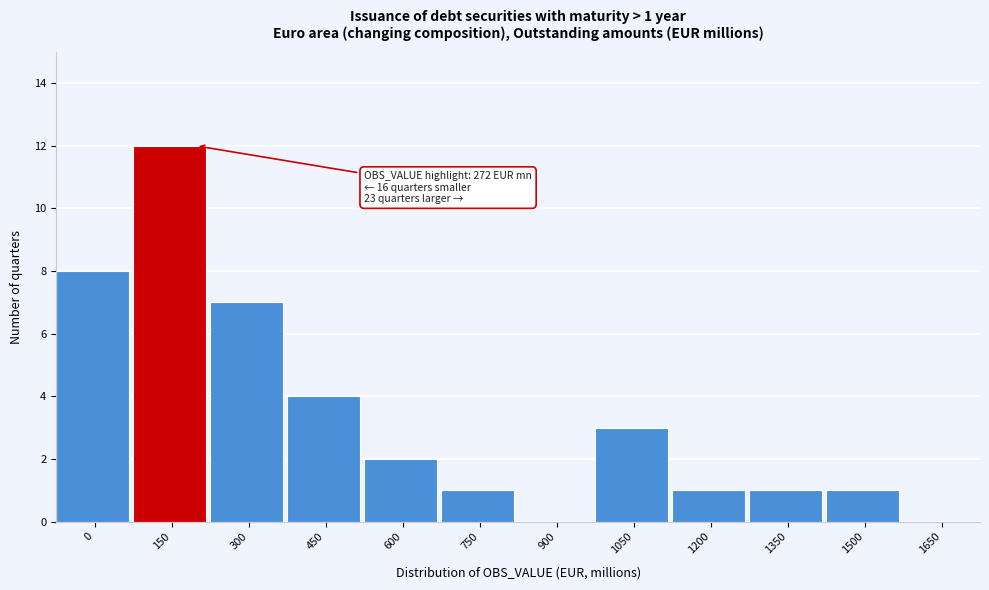

Reading left to right, list all the values displayed in this chart.

0=8	150=12	300=7	450=4	600=2	750=1	900=0	1050=3	1200=1	1350=1	1500=1	1650=0